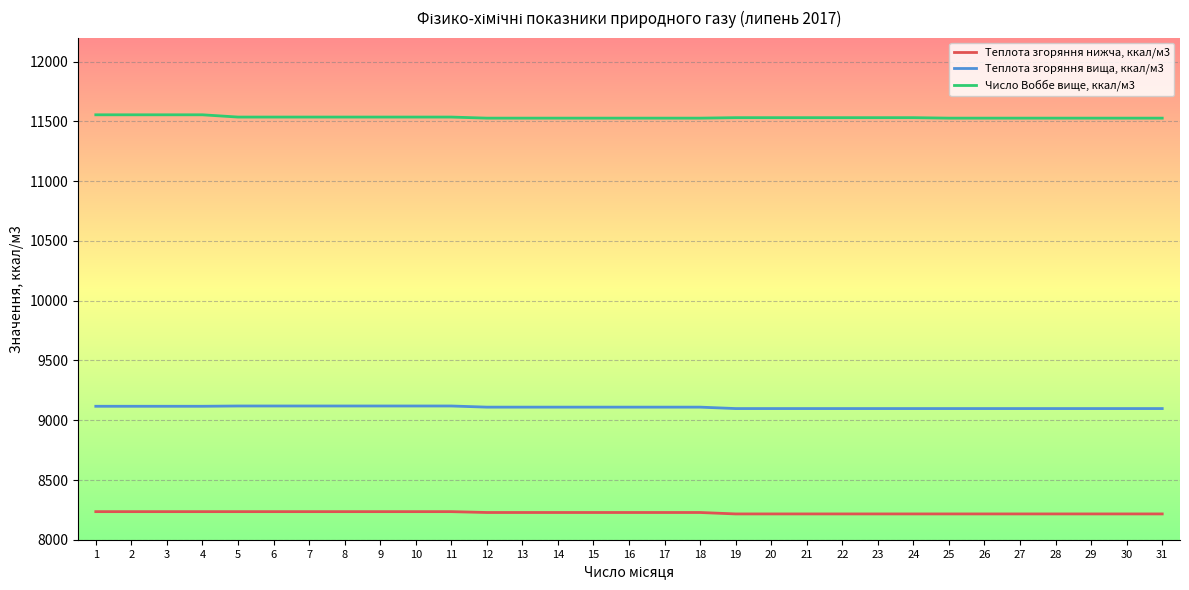

True or false: Теплота згоряння вища, ккал/м3 and Число Воббе вище, ккал/м3 cross at least once.

False